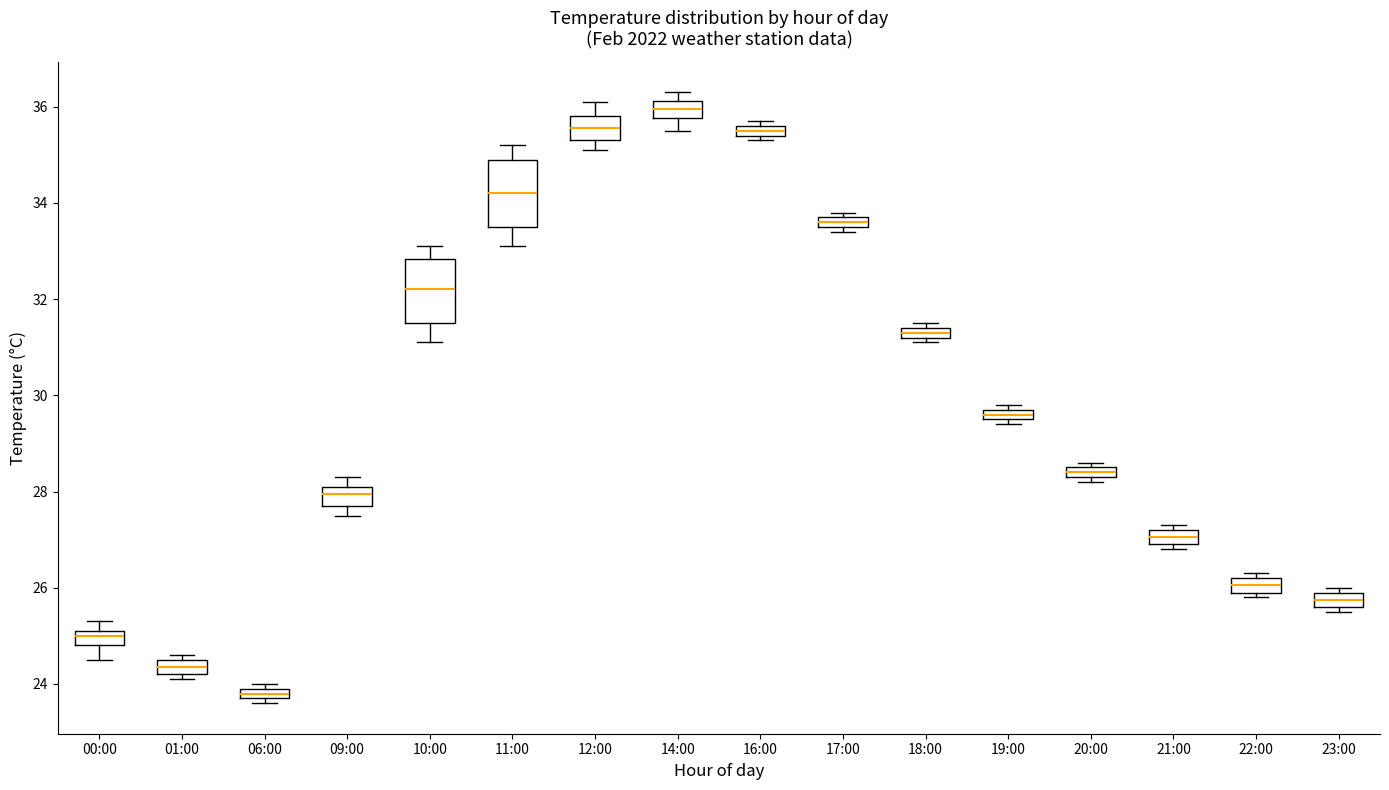

Which box's median line is the highest?

14:00